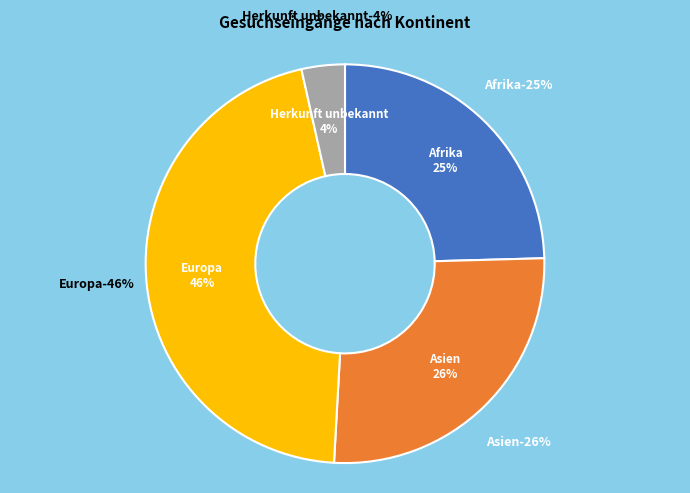

How many slices are in this pie chart?

4